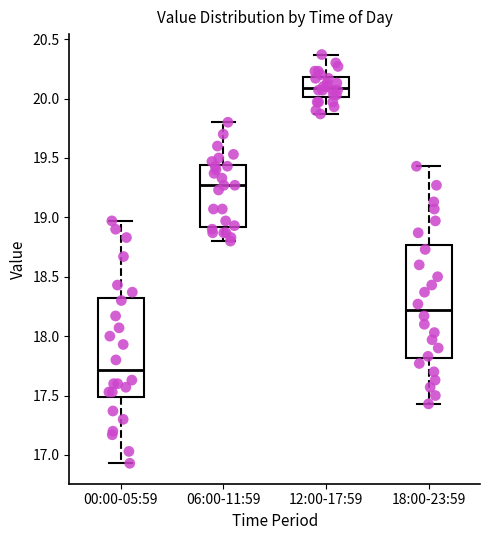

Reading left to right, read every box against the y-axis: the position of its median line, the range the box covers, and the ends of its whiskers. The values are not printed on the chart, so give them approximately, as read against the axis.

00:00-05:59: median 17.70, box 17.50 to 18.30, whiskers 16.95 to 18.95
06:00-11:59: median 19.25, box 18.90 to 19.45, whiskers 18.80 to 19.80
12:00-17:59: median 20.10, box 20.00 to 20.20, whiskers 19.85 to 20.35
18:00-23:59: median 18.20, box 17.80 to 18.75, whiskers 17.45 to 19.45